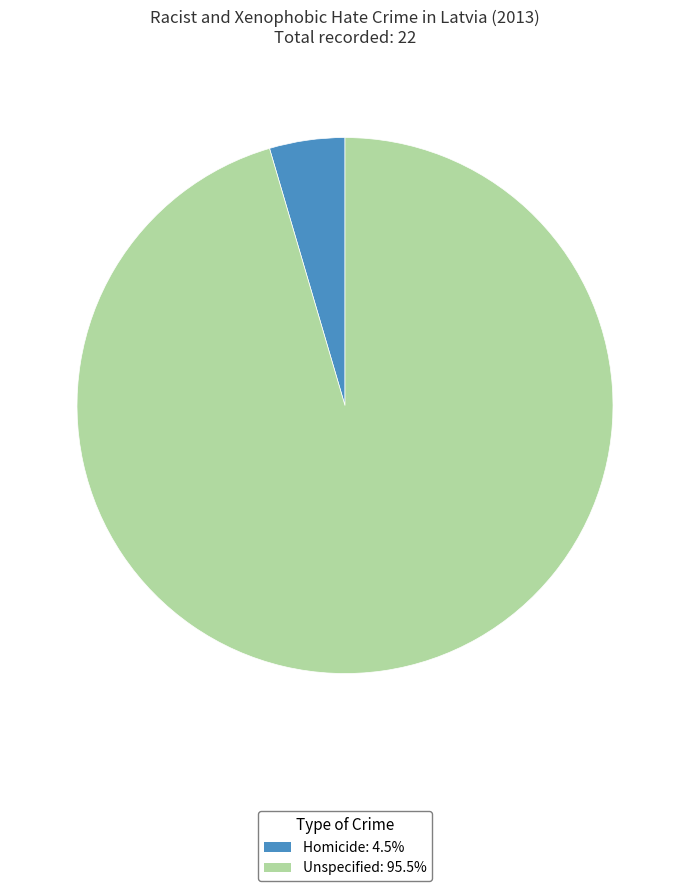

True or false: Homicide accounts for 5% of the total.

True